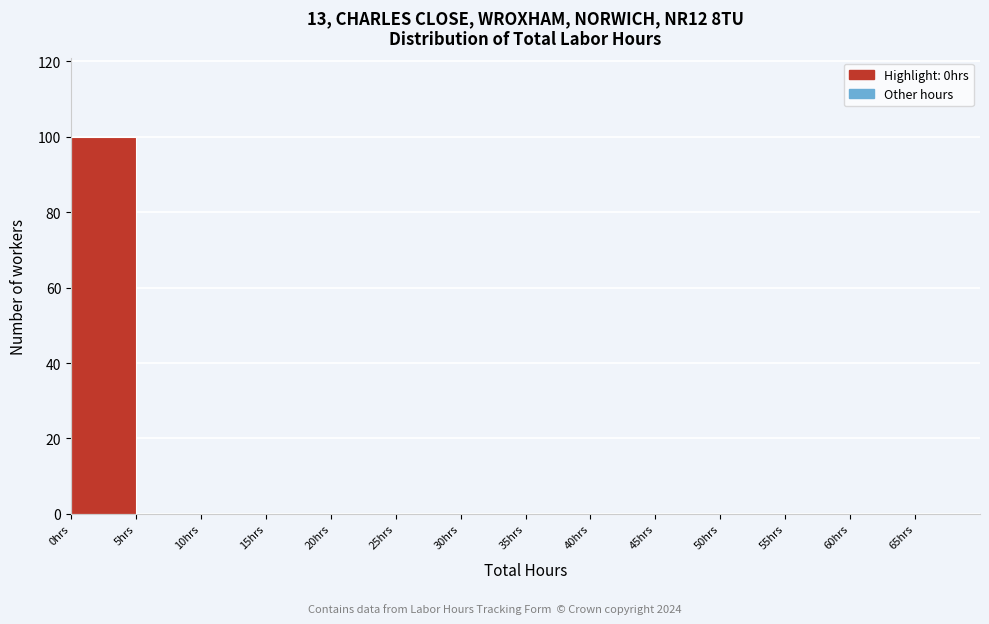

Which range on the x-axis has the tallest bar?

0 to 5